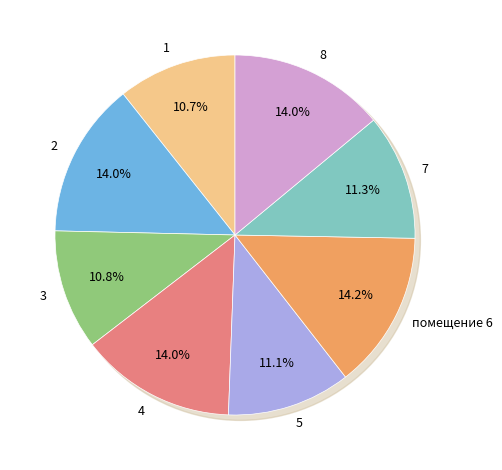

To the nearest percent, what is the combined percentage of 6 and 2?

28%